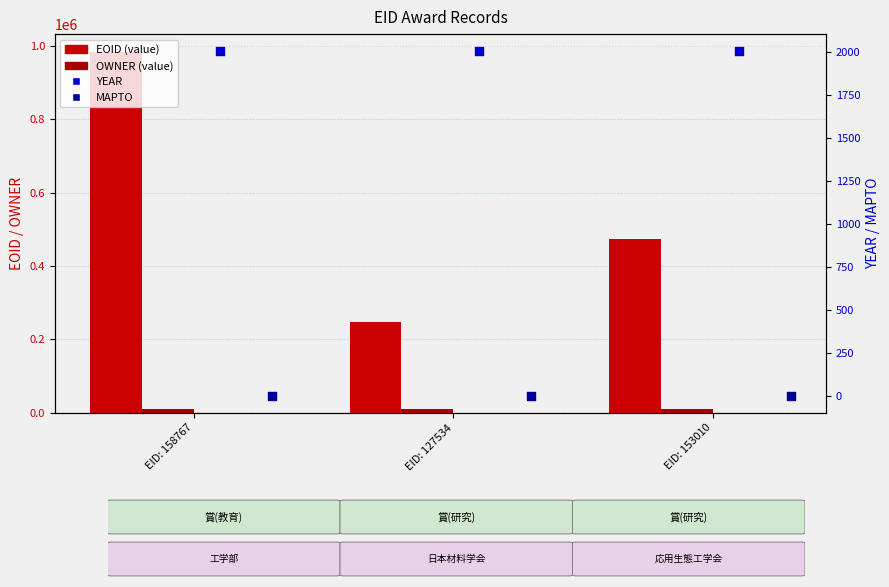

What is the total value across all series at EID: 158767?

995858